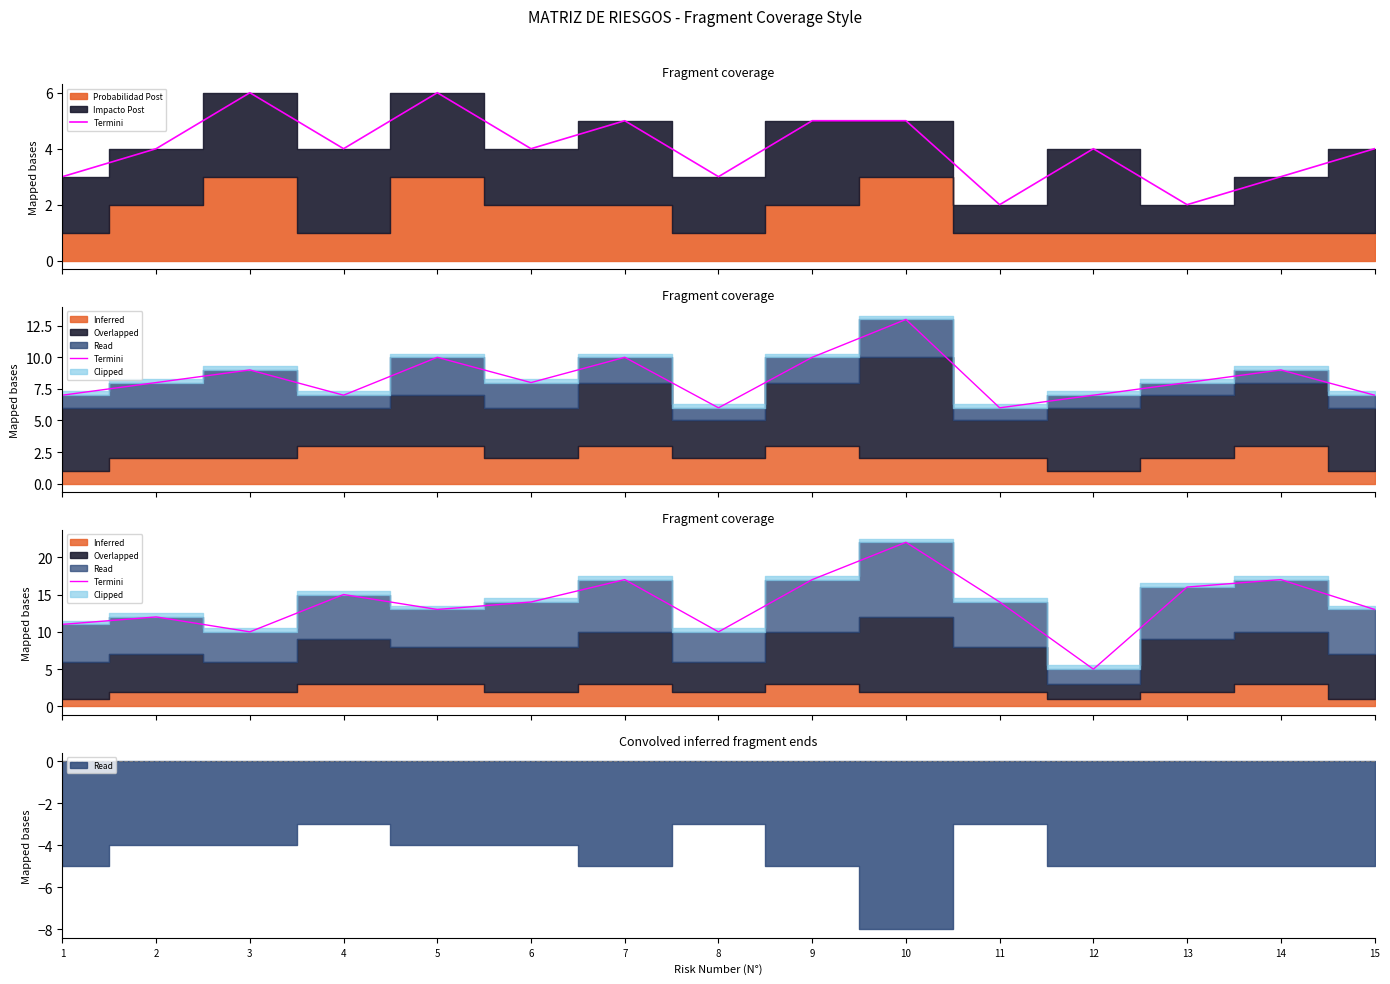

Reading left to right, what are all the values shown in this chart?

1=11	2=12	3=10	4=15	5=13	6=14	7=17	8=10	9=17	10=22	11=14	12=5	13=16	14=17	15=13